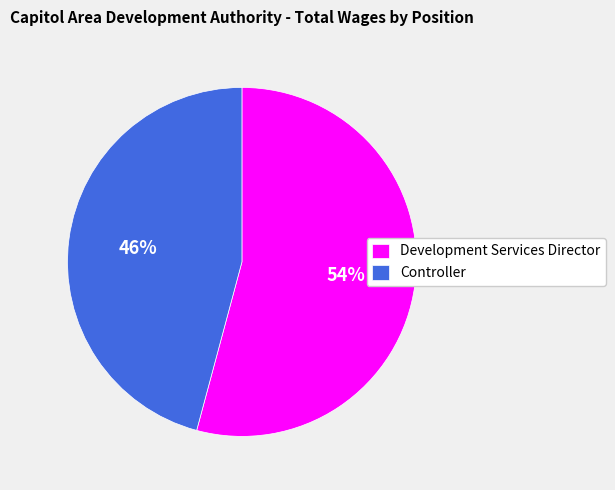

The Development Services Director slice represents 54% of the pie. True or false?

True